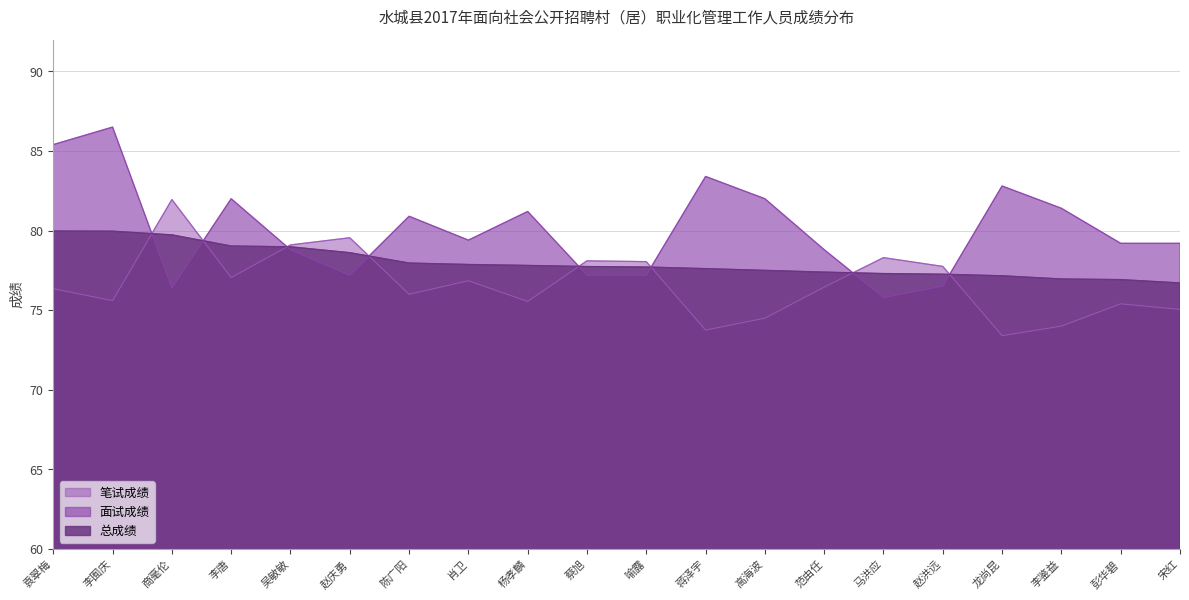

What is the value of the 总成绩 point at the 11th from the left?

77.7